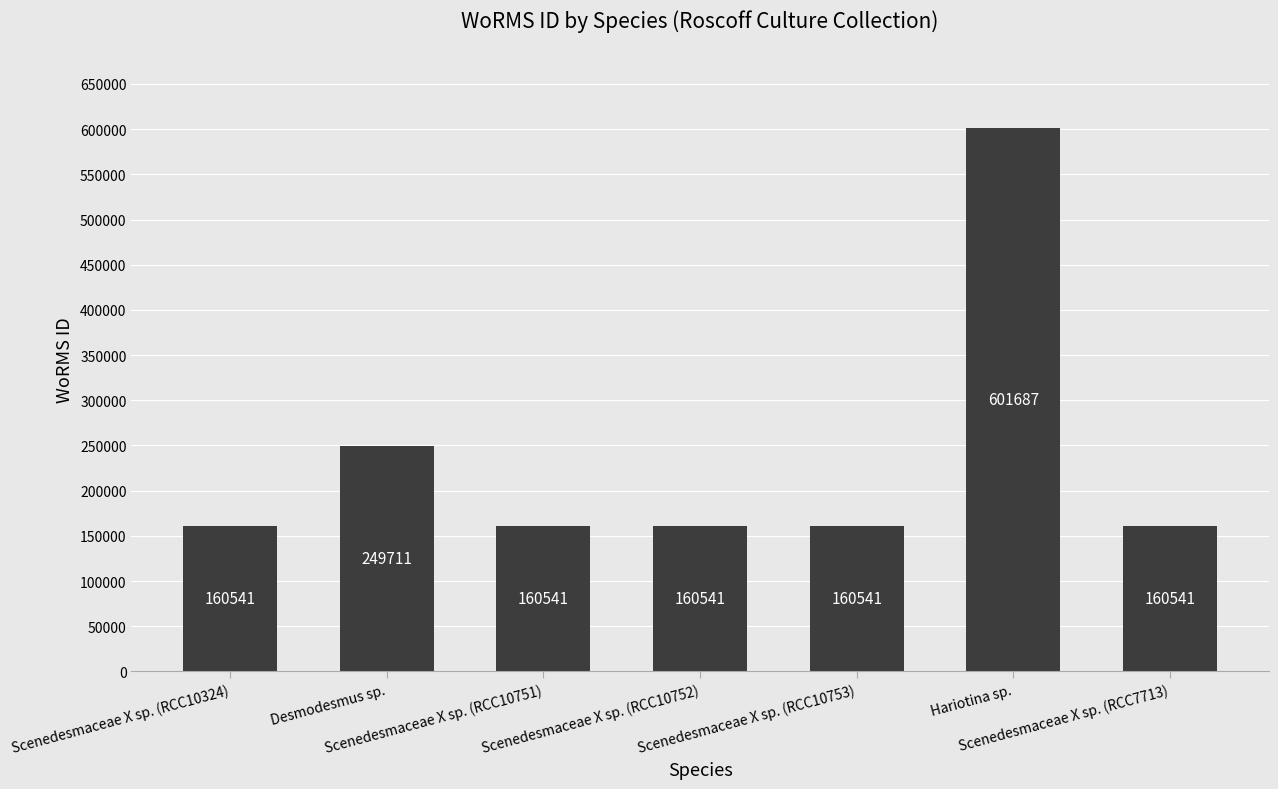

What is the value of the 4th bar from the left?

160541